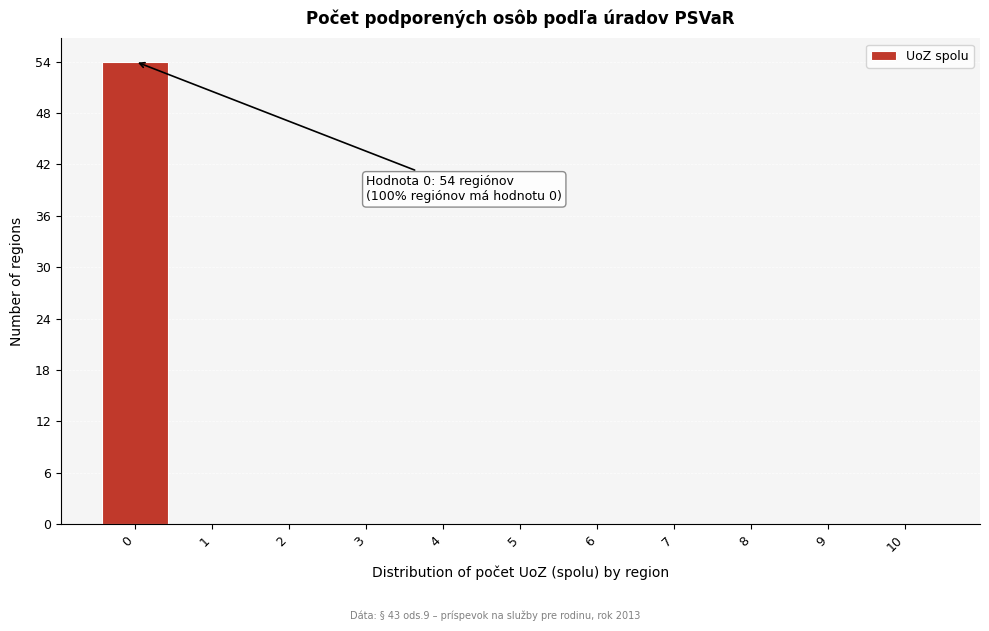

Which range on the x-axis has the tallest bar?

-0.5 to 0.5